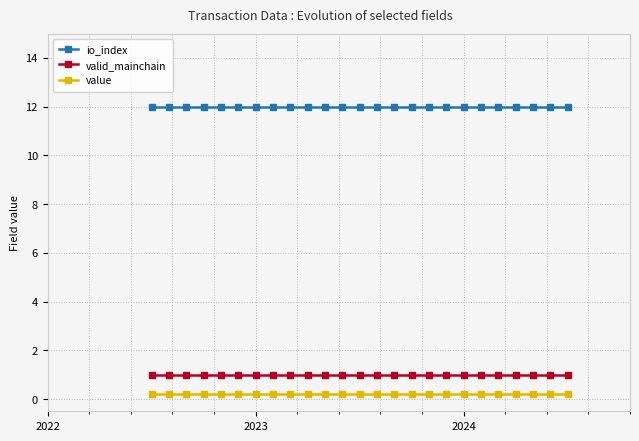

What is the maximum value shown in the chart?

12.0